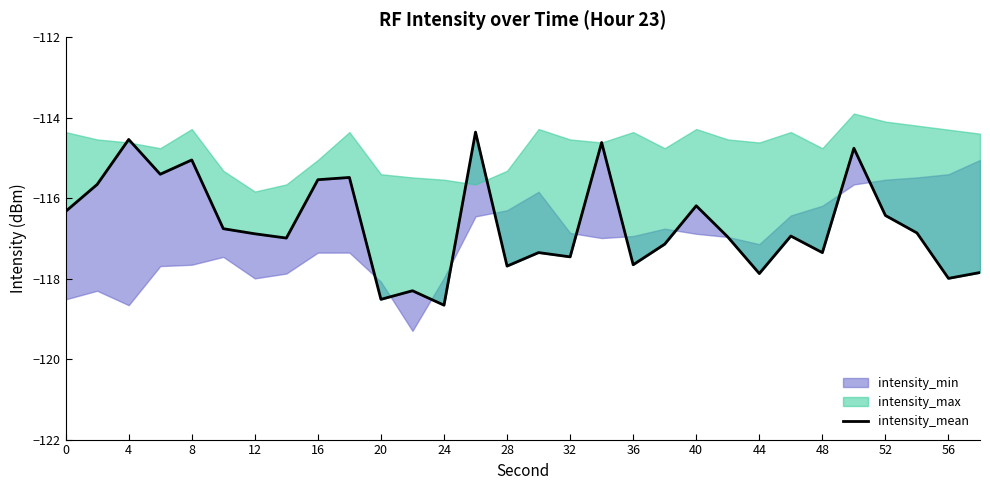

What is the difference between the maximum and minimum values?

4.3